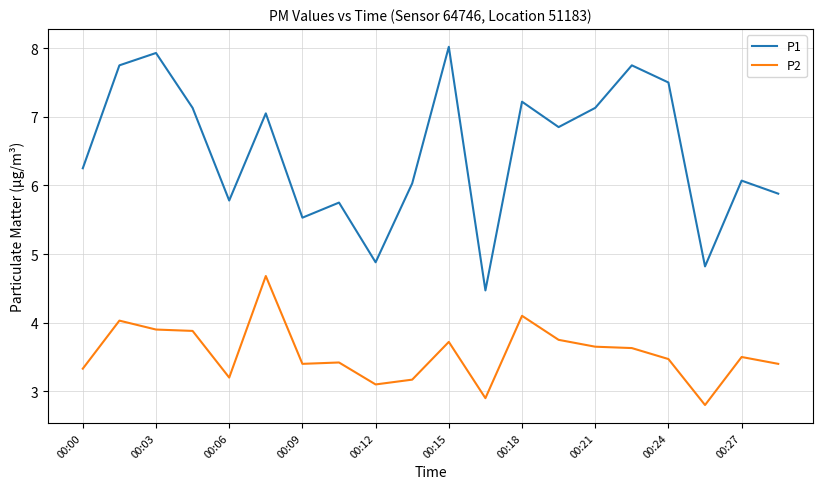

How many lines are shown in the chart?

2